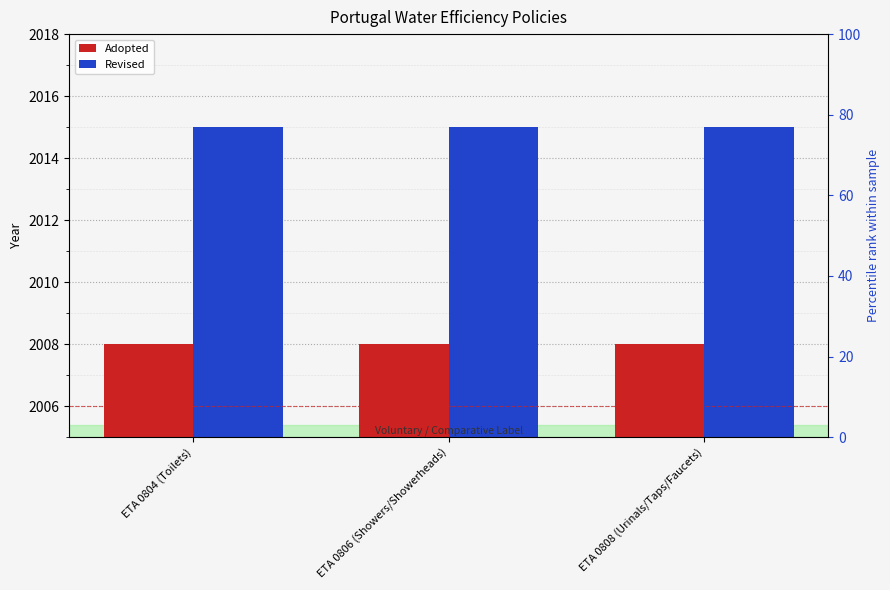

How many distinct data groups are displayed?

2